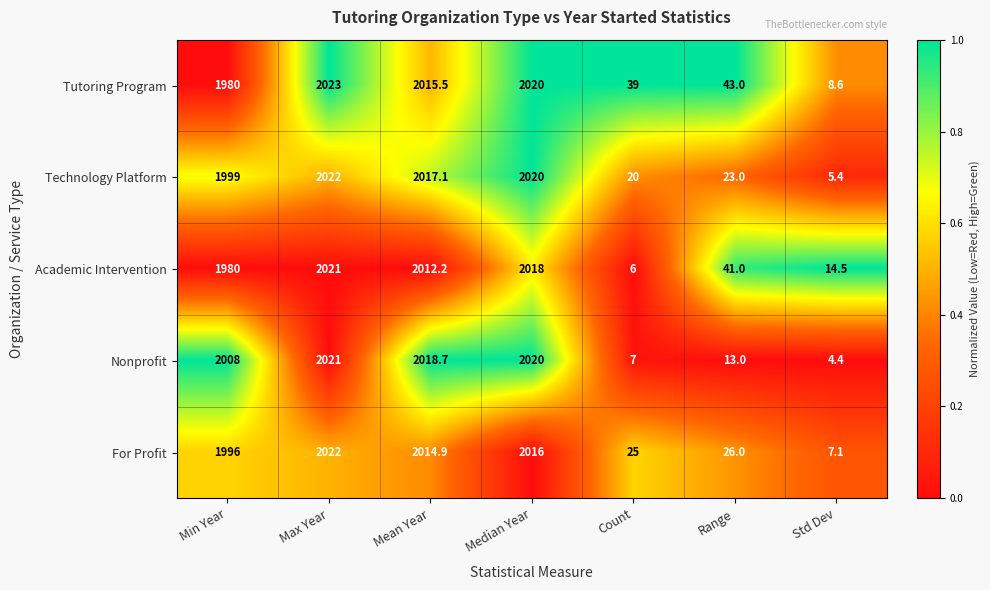

Which label corresponds to the smallest value in the chart?

Std Dev